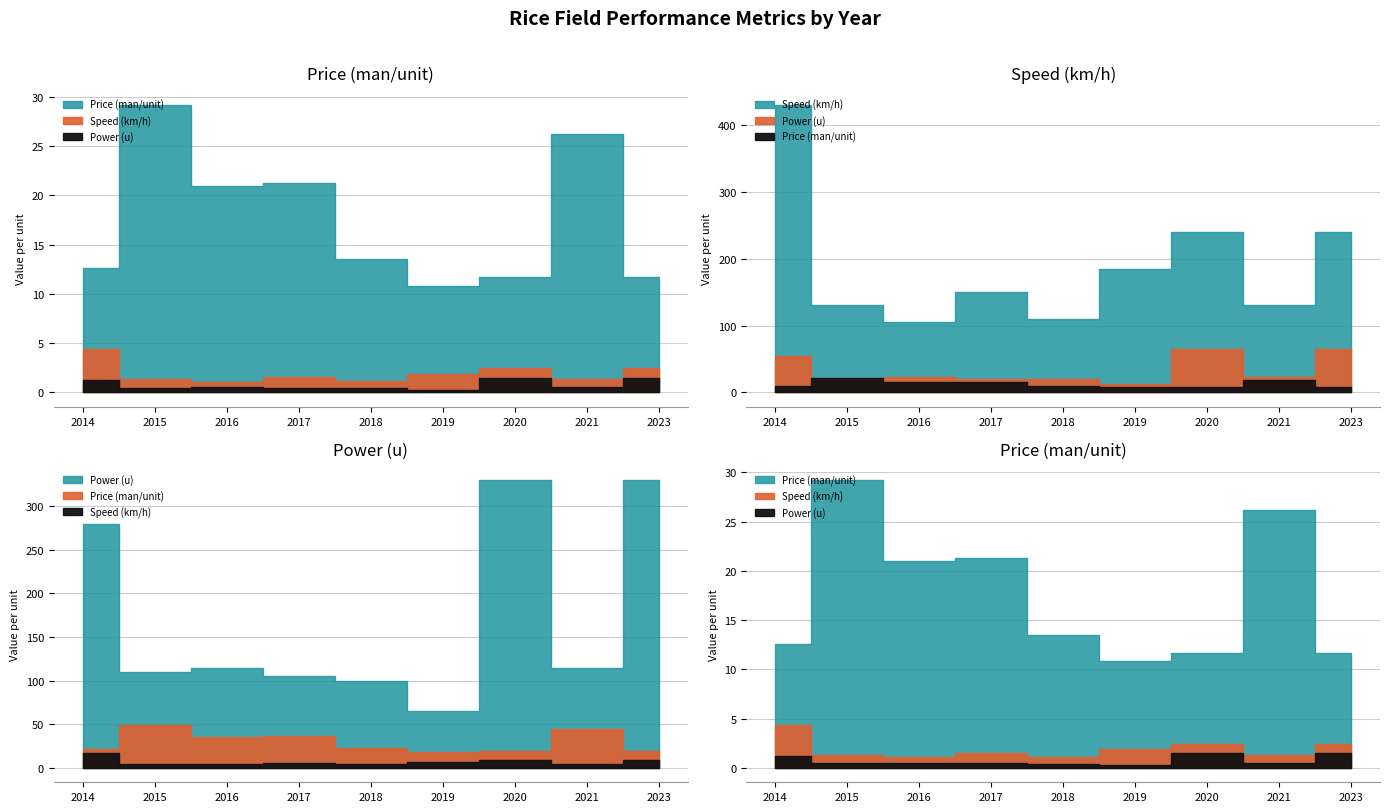

Which series has the widest spread of values?

Speed (km/h)